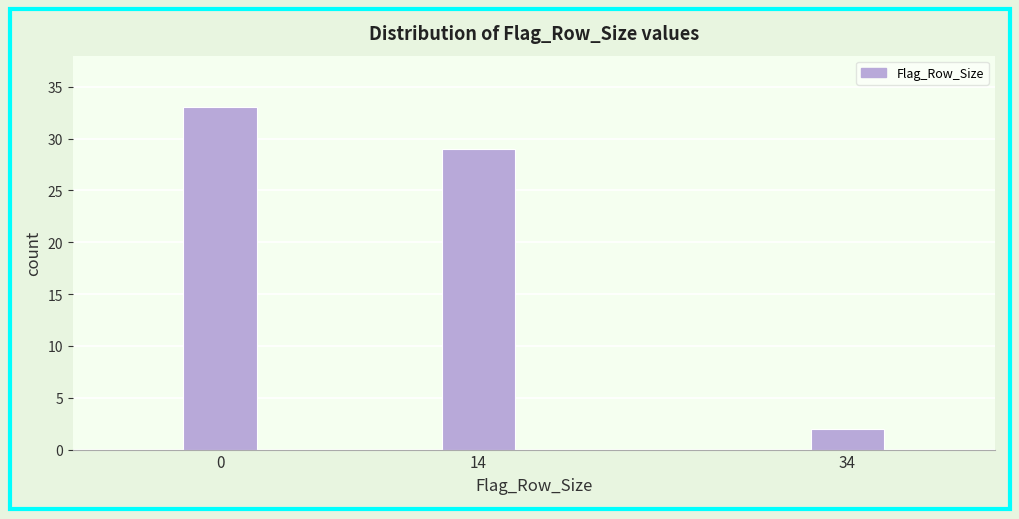

Reading right to left, transcribe all the data shown in this chart.

34=2	14=29	0=33